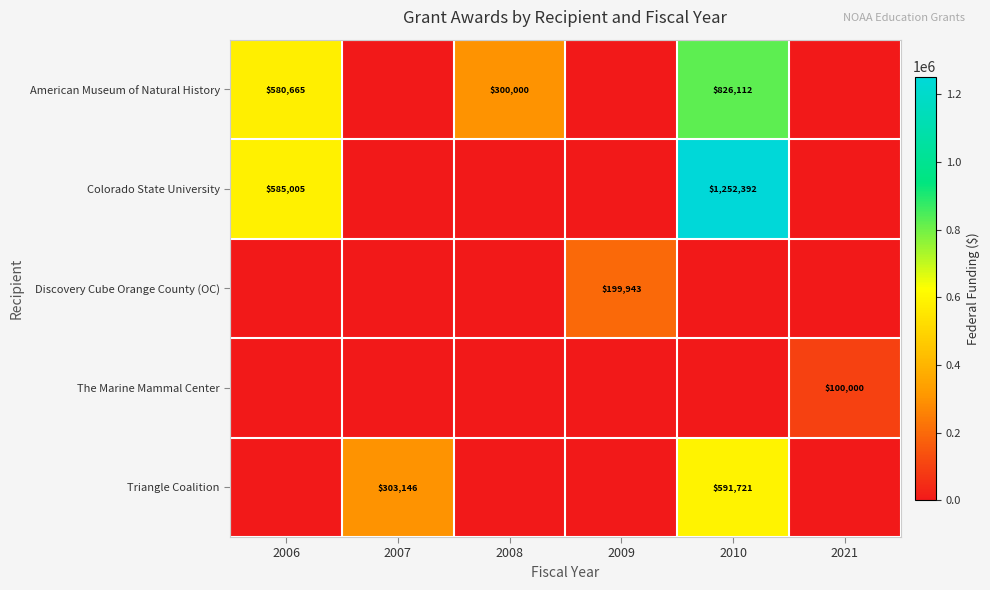

Is it true that Colorado State University equals 917040 at 2006?

False